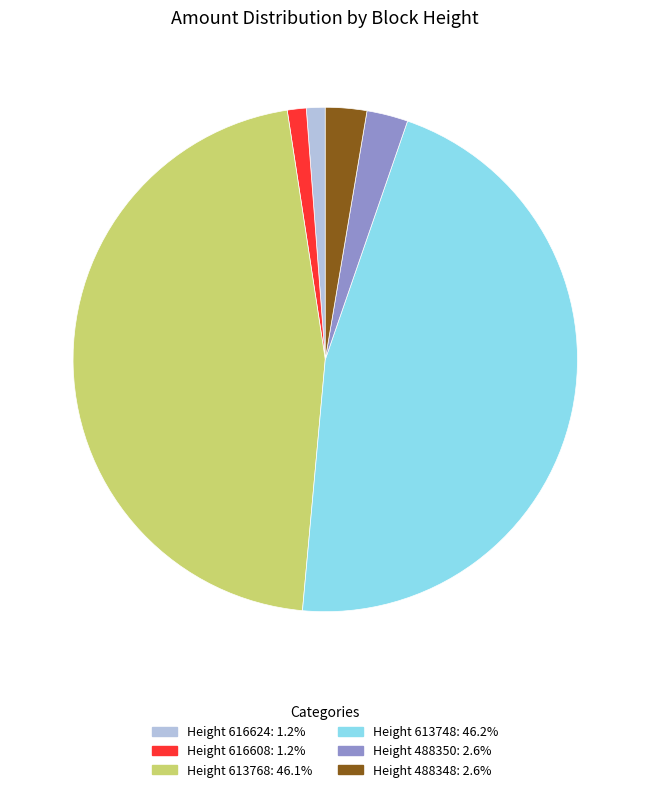

Is there any slice that represents more than half of the pie?

No